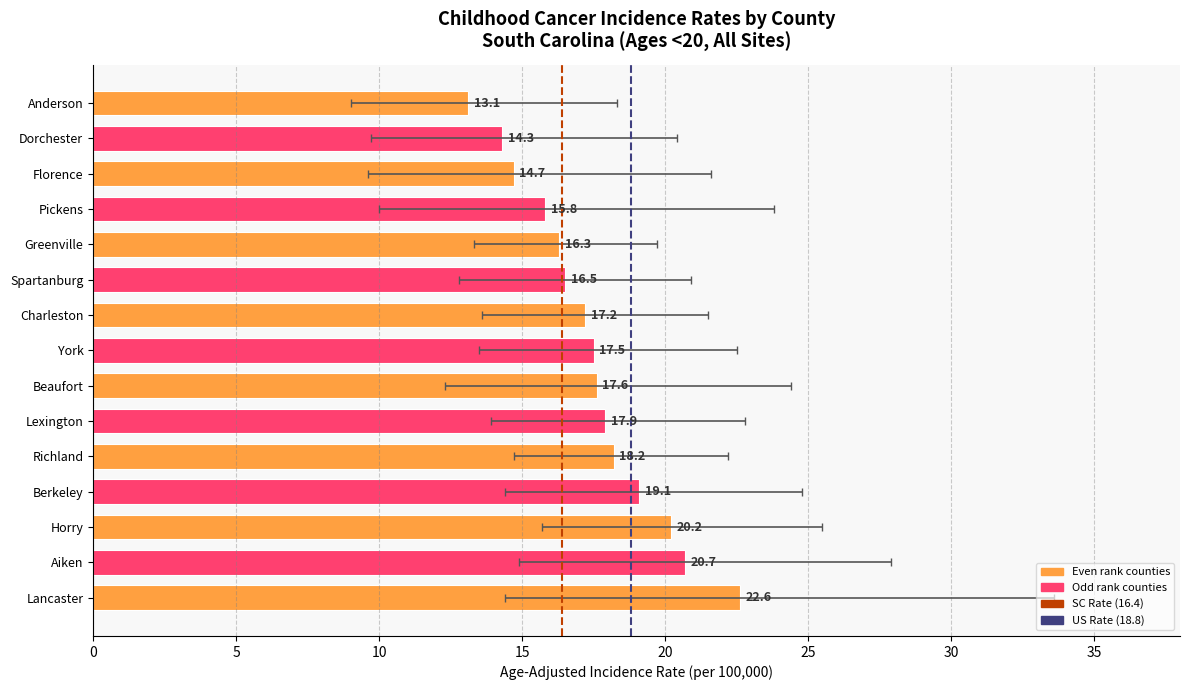

Reading left to right, transcribe all the data shown in this chart.

Anderson=13.1	Dorchester=14.3	Florence=14.7	Pickens=15.8	Greenville=16.3	Spartanburg=16.5	Charleston=17.2	York=17.5	Beaufort=17.6	Lexington=17.9	Richland=18.2	Berkeley=19.1	Horry=20.2	Aiken=20.7	Lancaster=22.6